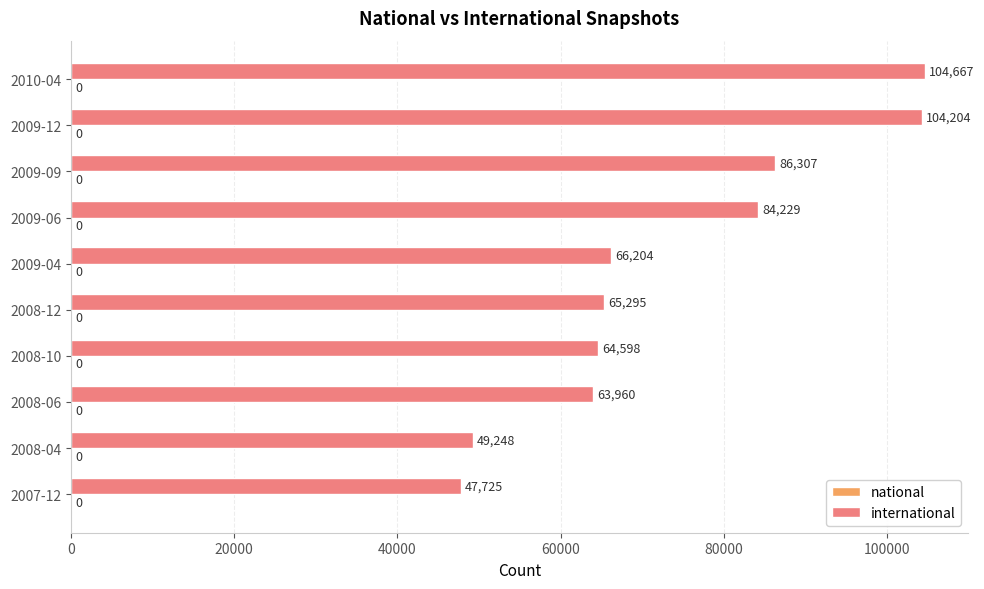

Reading bottom to top, list all the values displayed in this chart.

2007-12=47725	2008-04=49248	2008-06=63960	2008-10=64598	2008-12=65295	2009-04=66204	2009-06=84229	2009-09=86307	2009-12=104204	2010-04=104667